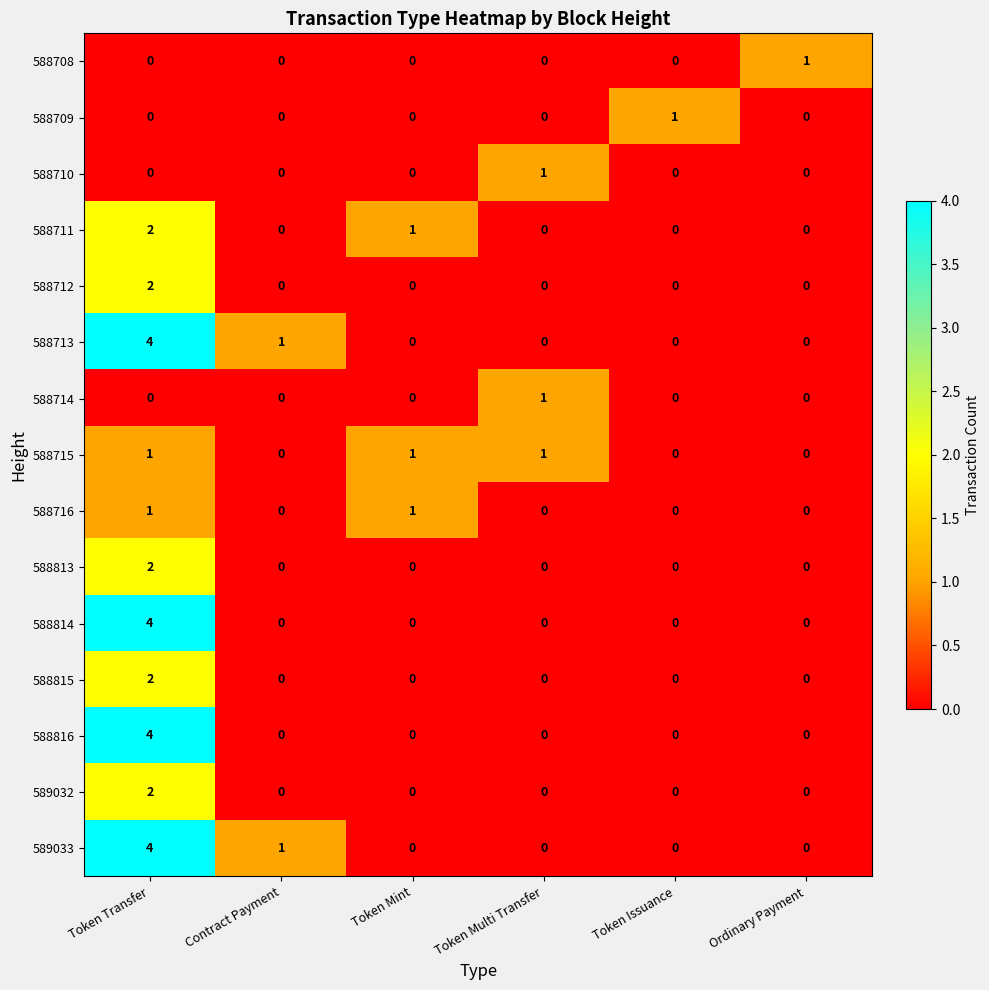

How many distinct data groups are displayed?

15